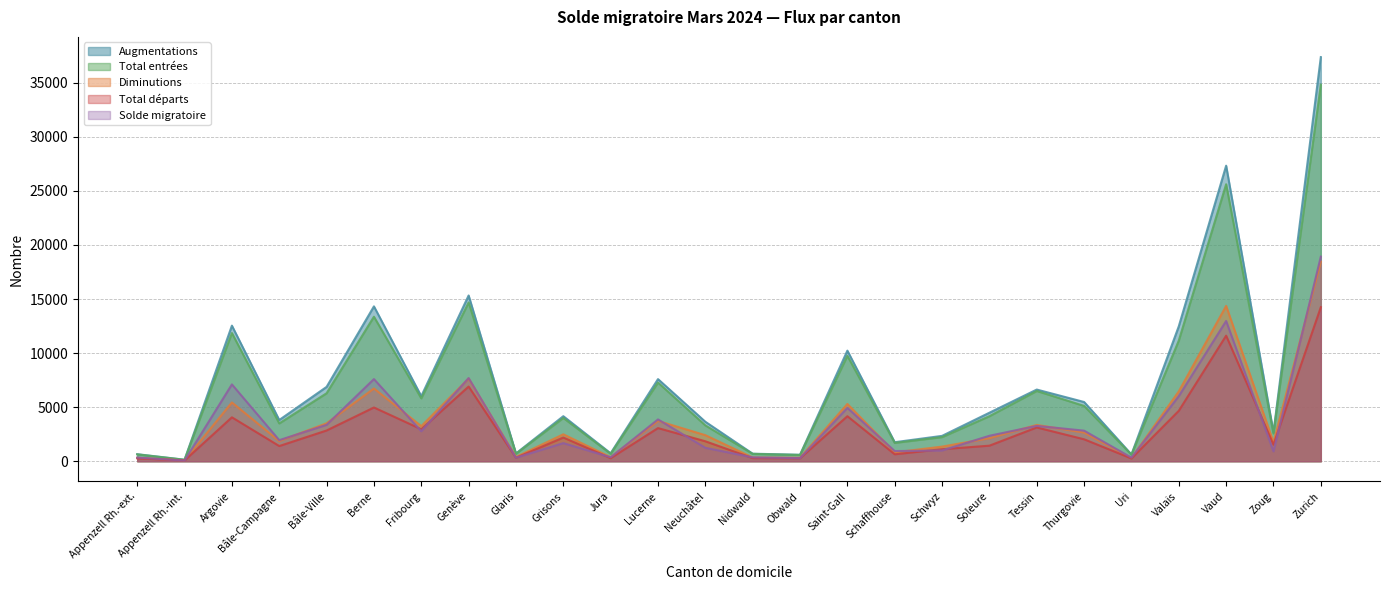

What is the label of the 10th point from the left?

Grisons